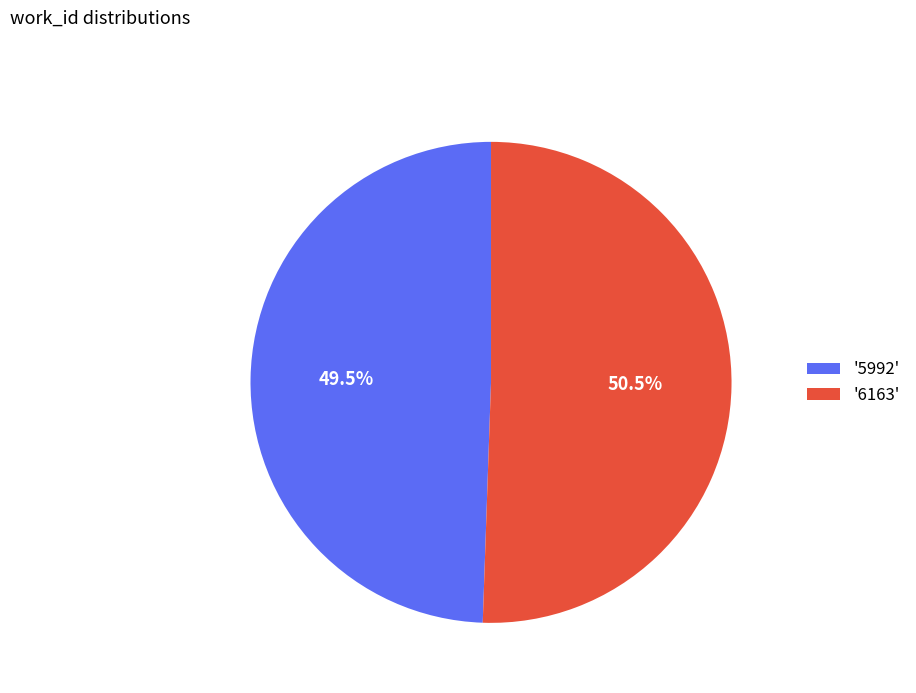

How much of the chart is everything except '5992'?

50.5%